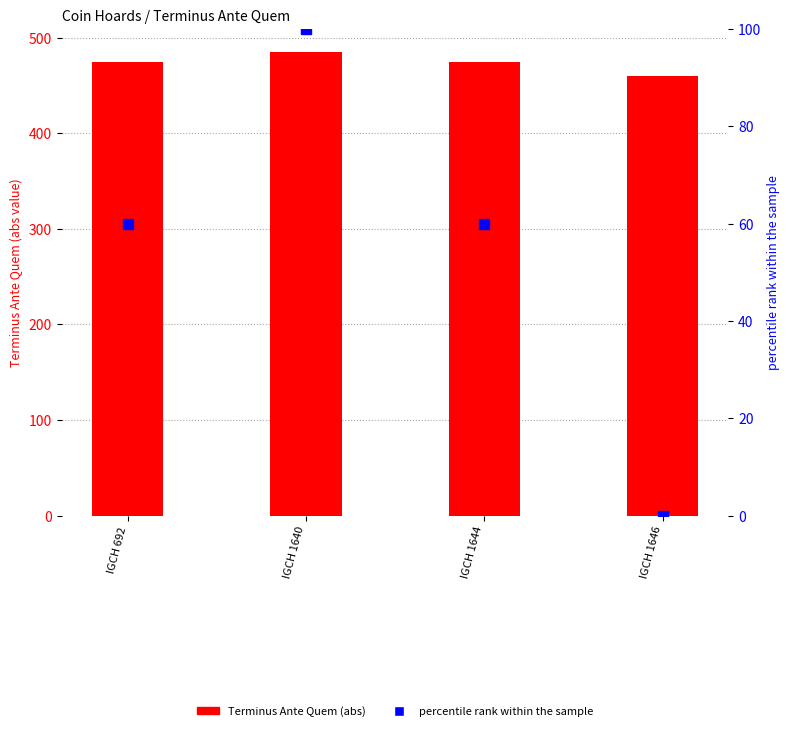

What is the total value across all series at IGCH 1646?

460